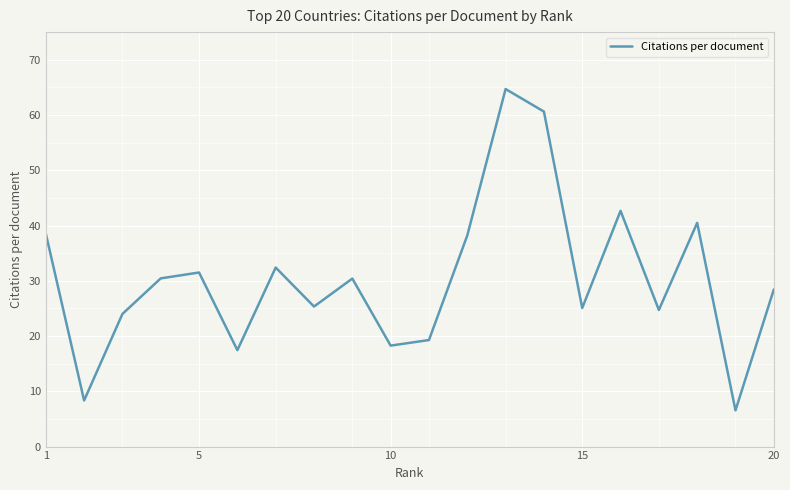

What is the maximum value shown in the chart?

64.7